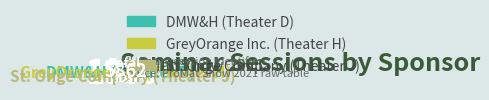

Approximately how many times larger is the value at GreyOrange Inc. (Theater H) compared to St. Onge Company (Theater J)?

1.0